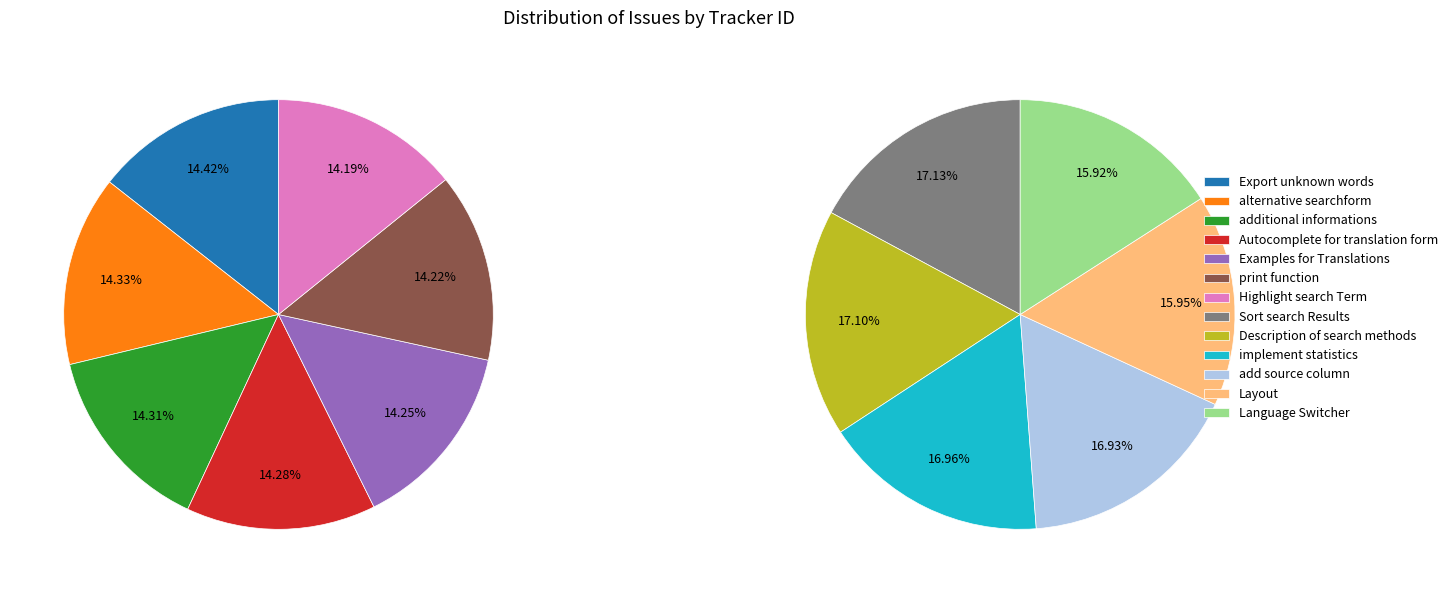

Is it true that Description of search methods is 1% of the pie?

False